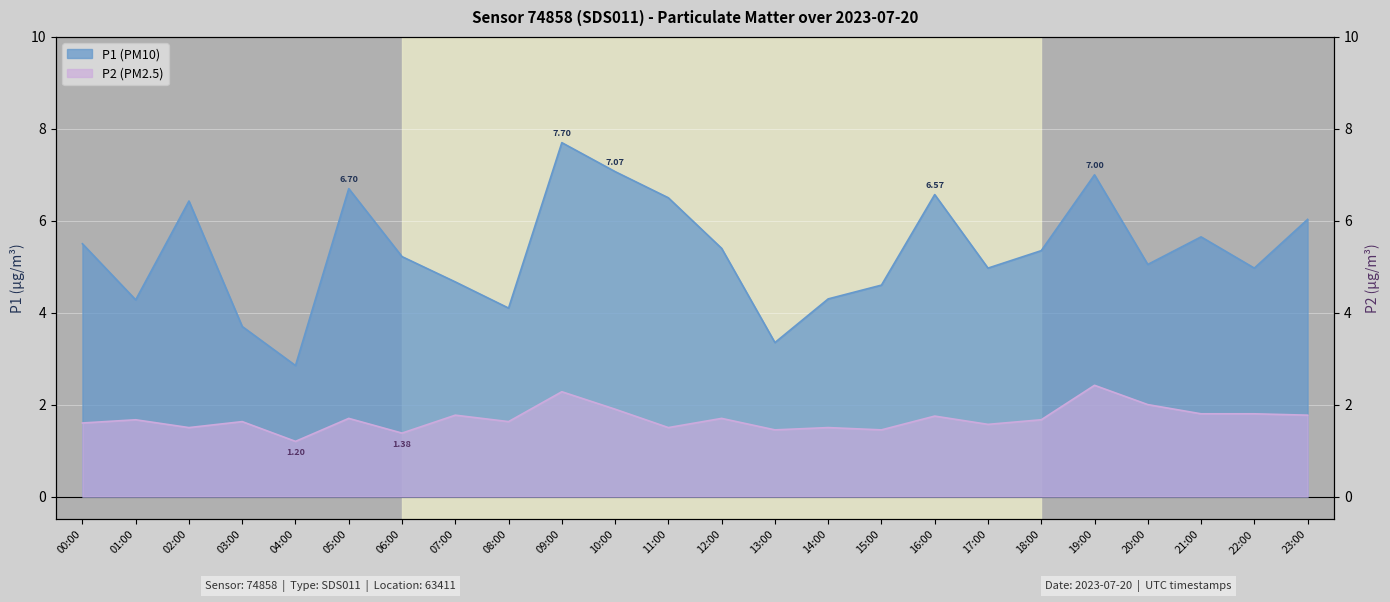

True or false: P1 and P2 cross at least once.

False